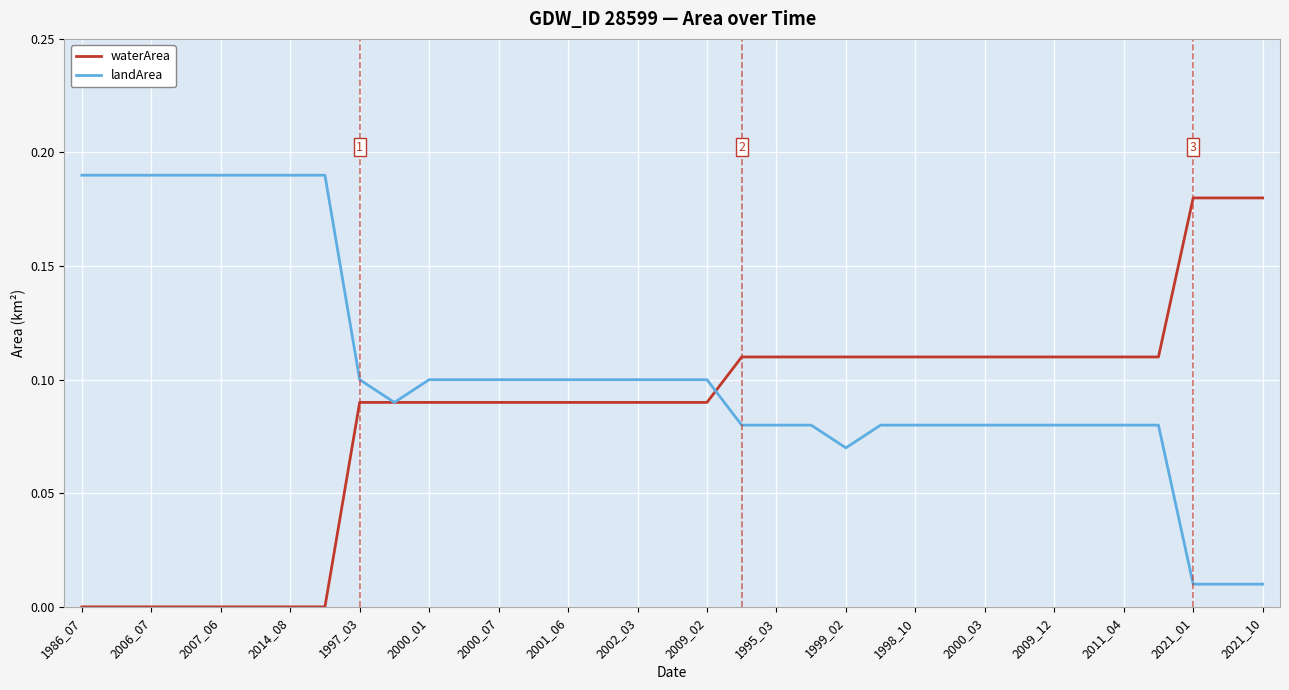

Which series has the largest total across all categories?

landArea